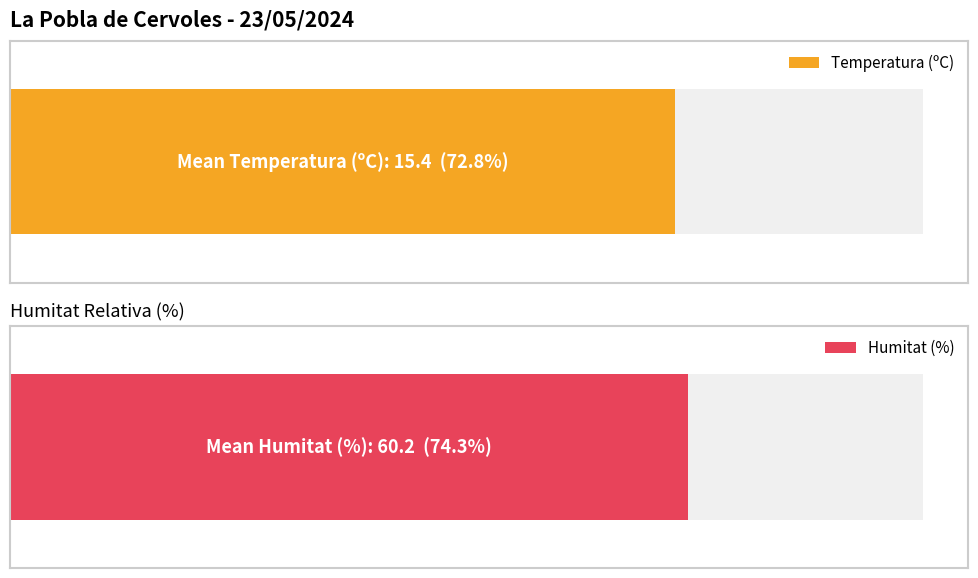

Which series has the widest spread of values?

Humitat (%)